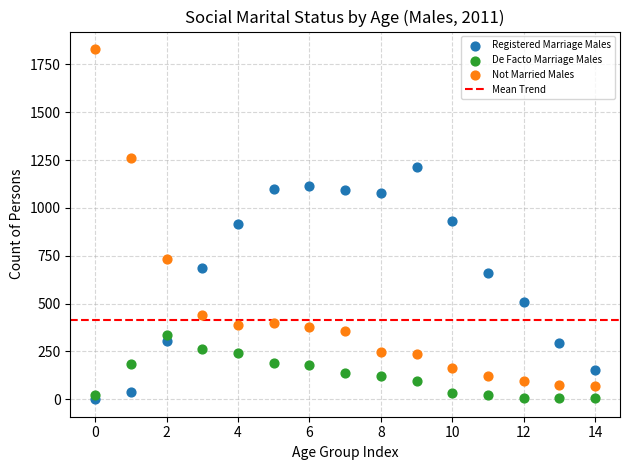

Which series has the largest Y range (max minus min)?

Not Married Males